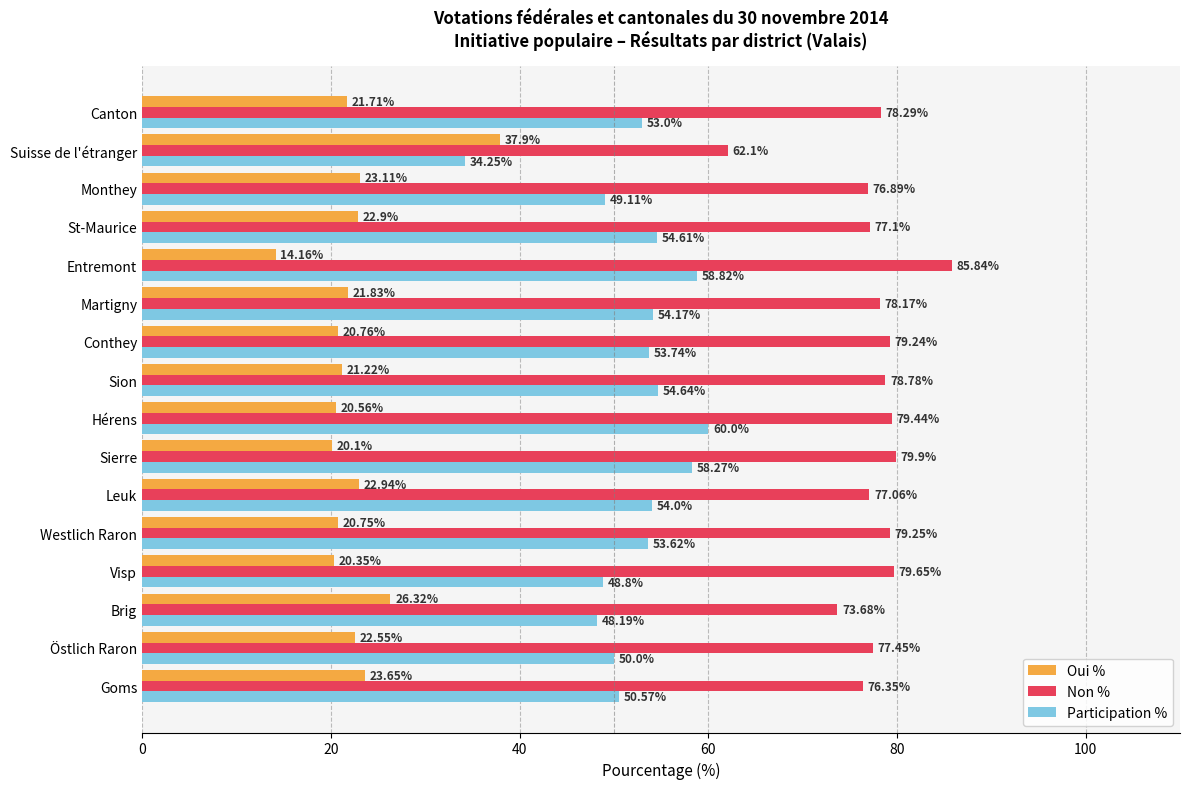

Which series changed the most between Sierre and Canton?

Participation %